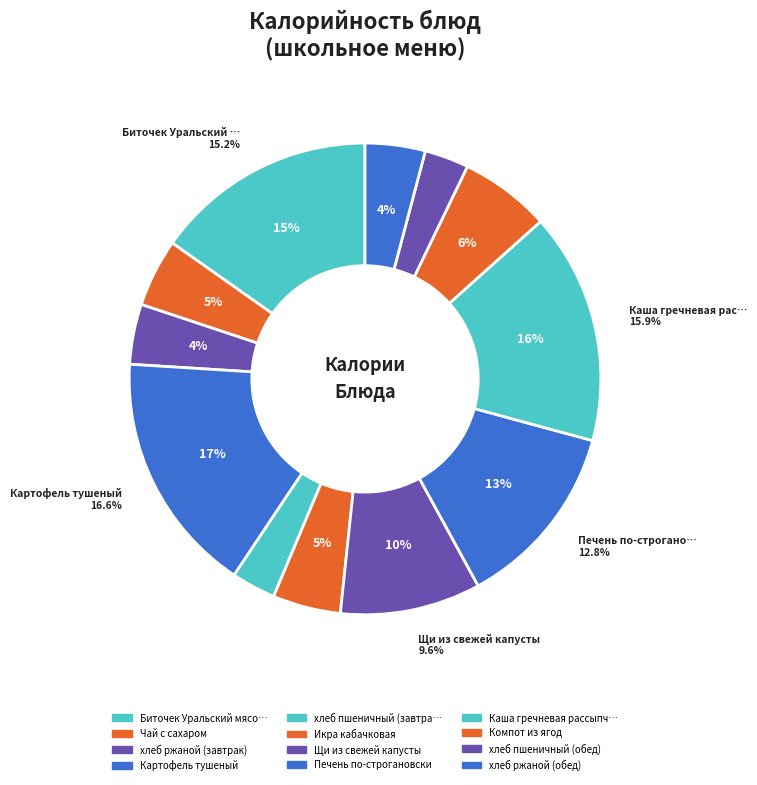

To the nearest percent, what is the difference between the Картофель тушеный and Чай с сахаром slice percentages?

12%